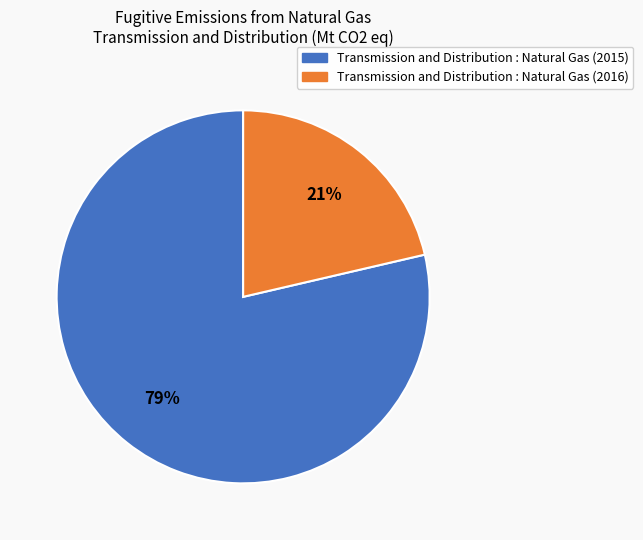

To the nearest percent, what is the average slice percentage?

50%